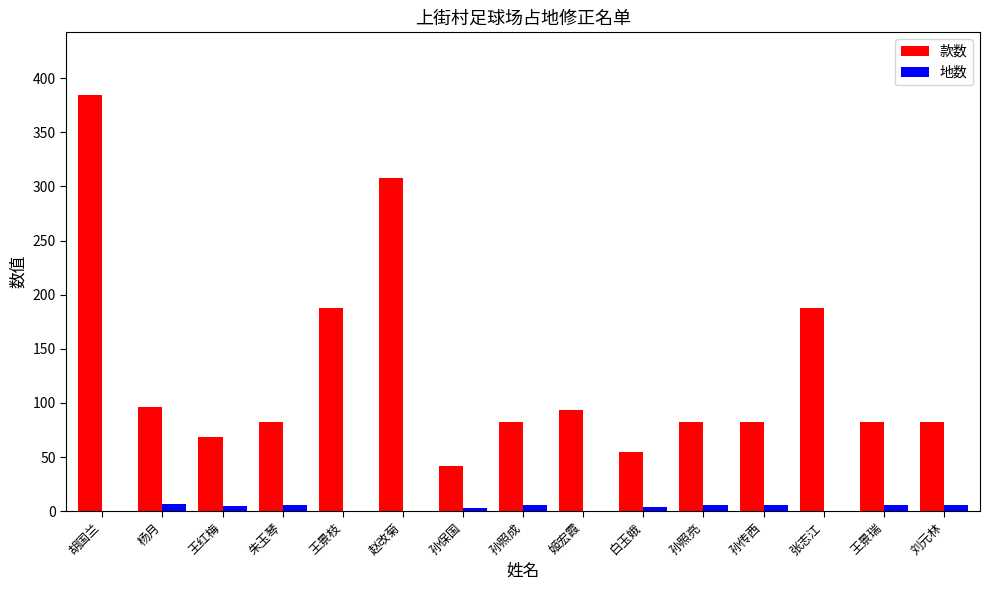

At which label does 款数 reach its peak?

胡国兰